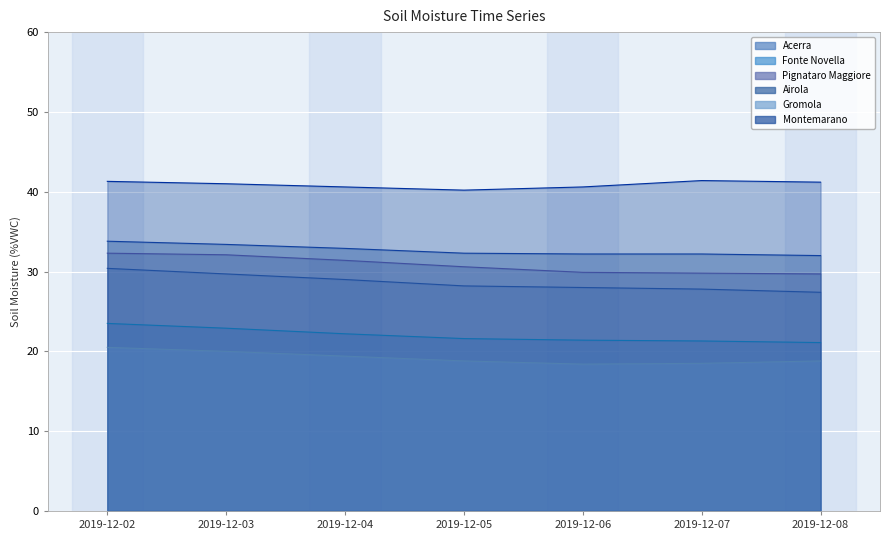

Reading right to left, list all the values displayed in this chart.

Acerra: 2019-12-08=27.4	2019-12-07=27.8	2019-12-06=28.0	2019-12-05=28.2	2019-12-04=29.0	2019-12-03=29.7	2019-12-02=30.4
Fonte Novella: 2019-12-08=21.1	2019-12-07=21.3	2019-12-06=21.4	2019-12-05=21.6	2019-12-04=22.2	2019-12-03=22.9	2019-12-02=23.5
Pignataro Maggiore: 2019-12-08=29.7	2019-12-07=29.8	2019-12-06=29.9	2019-12-05=30.6	2019-12-04=31.4	2019-12-03=32.1	2019-12-02=32.3
Airola: 2019-12-08=32.0	2019-12-07=32.2	2019-12-06=32.2	2019-12-05=32.3	2019-12-04=32.9	2019-12-03=33.4	2019-12-02=33.8
Gromola: 2019-12-08=18.8	2019-12-07=18.5	2019-12-06=18.4	2019-12-05=18.8	2019-12-04=19.4	2019-12-03=20.0	2019-12-02=20.5
Montemarano: 2019-12-08=41.2	2019-12-07=41.4	2019-12-06=40.6	2019-12-05=40.2	2019-12-04=40.6	2019-12-03=41.0	2019-12-02=41.3